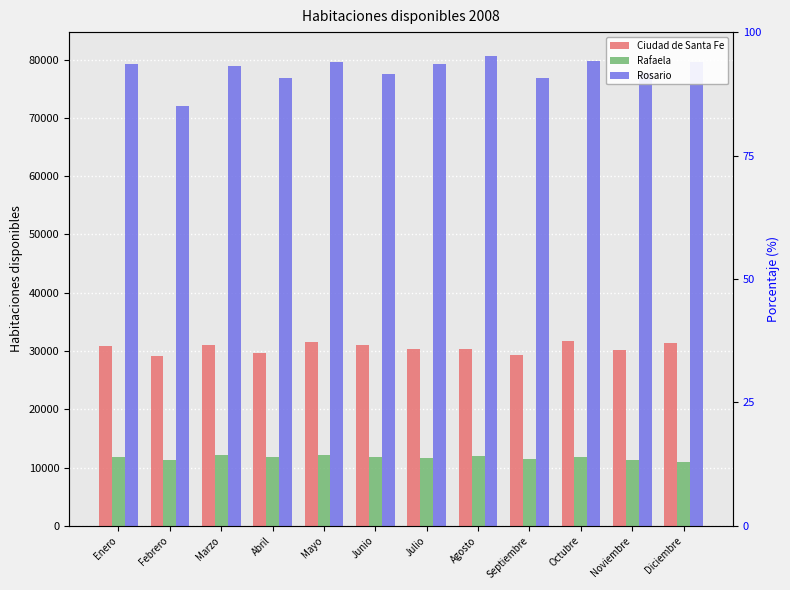

What is the sum of all Ciudad de Santa Fe values?

366728